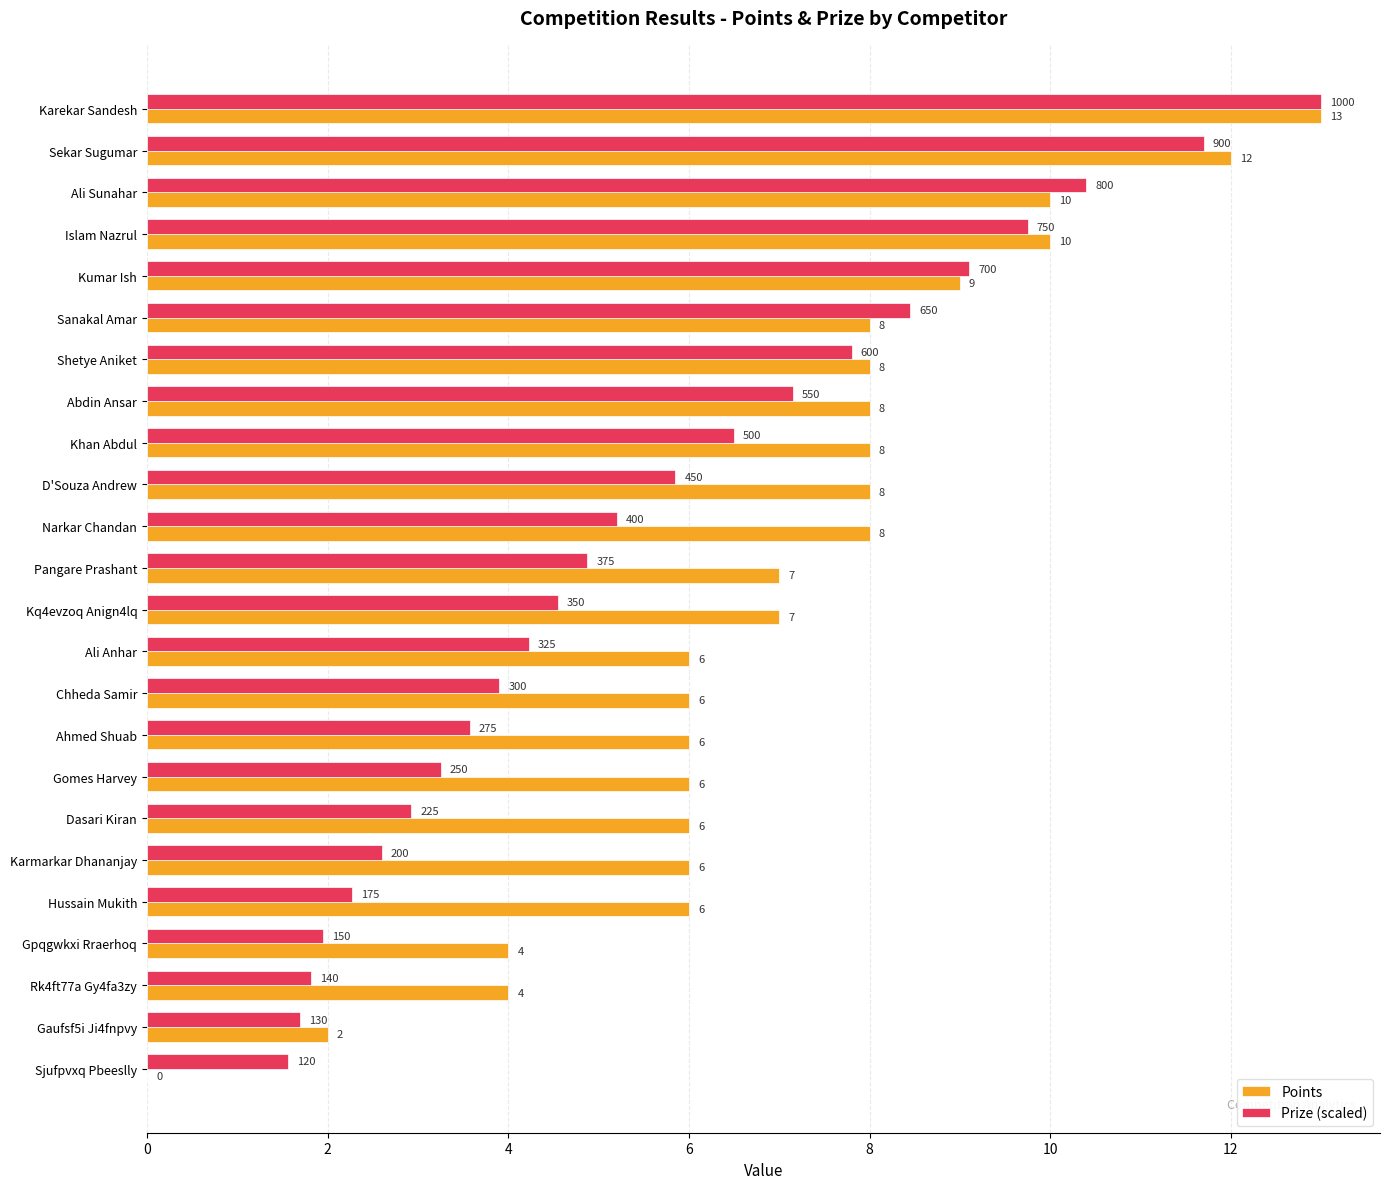

Where is Prize (scaled) nearest to the value 7?

Abdin Ansar